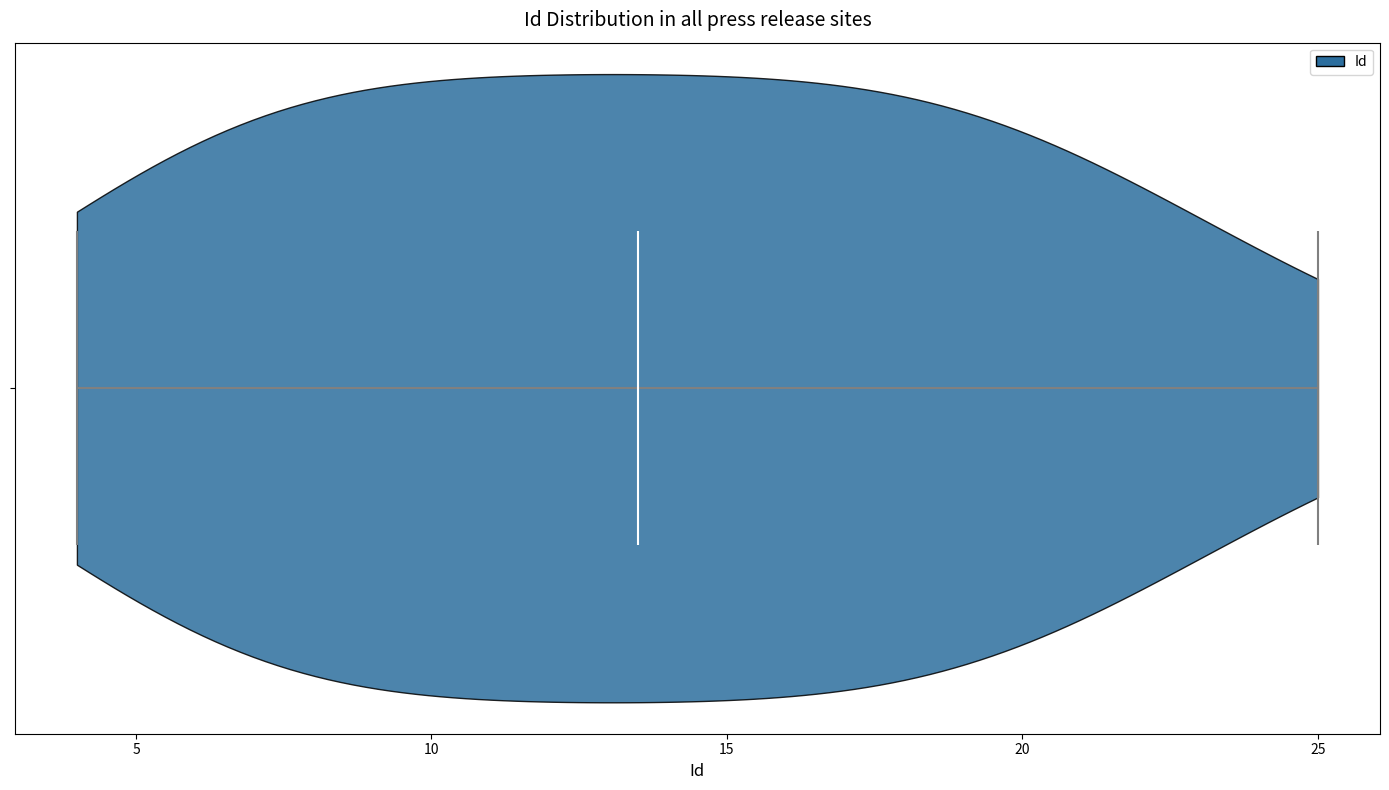

Read this violin plot against the x-axis: where its median line is, and the lowest and highest points the violin reaches. The values are not printed on the chart, so give them approximately, as read against the axis.

median line 13.5, lowest point 4.0, highest point 25.0